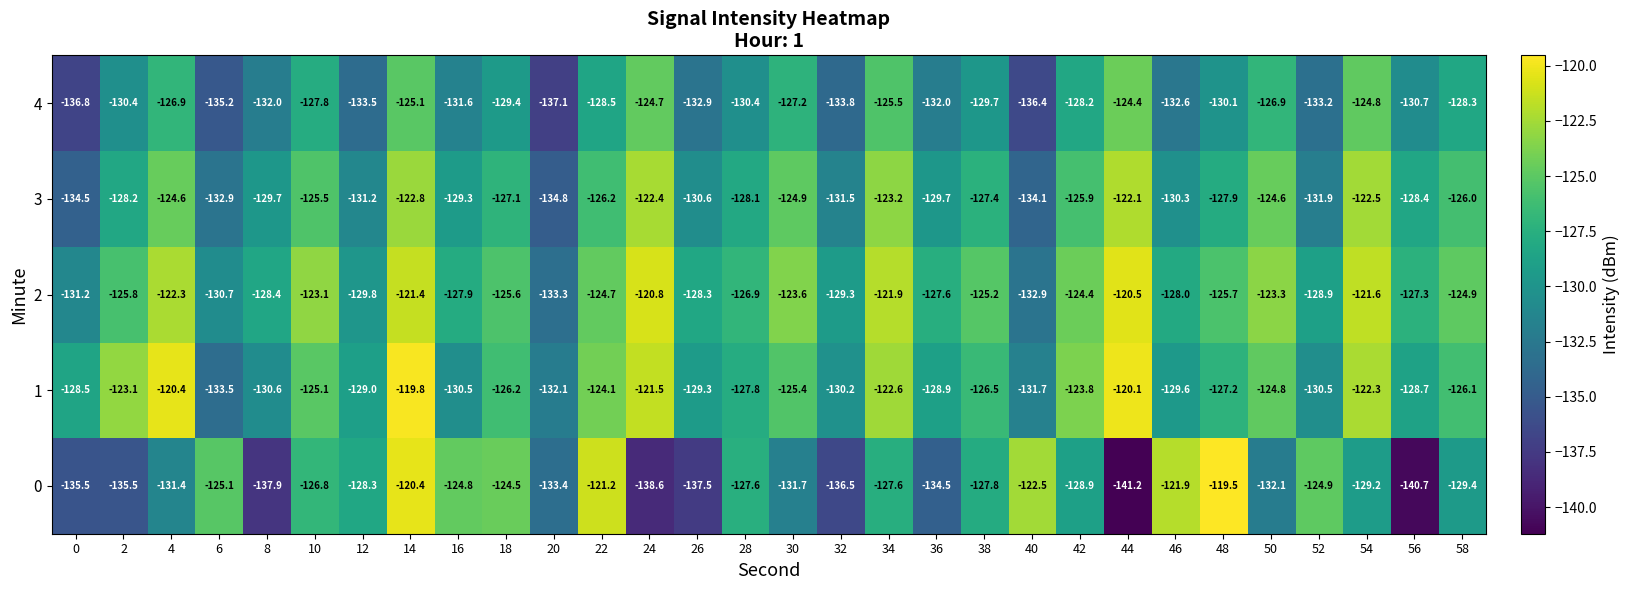

Rank the series by their maximum value, from lowest to highest.

4, 3, 2, 1, 0